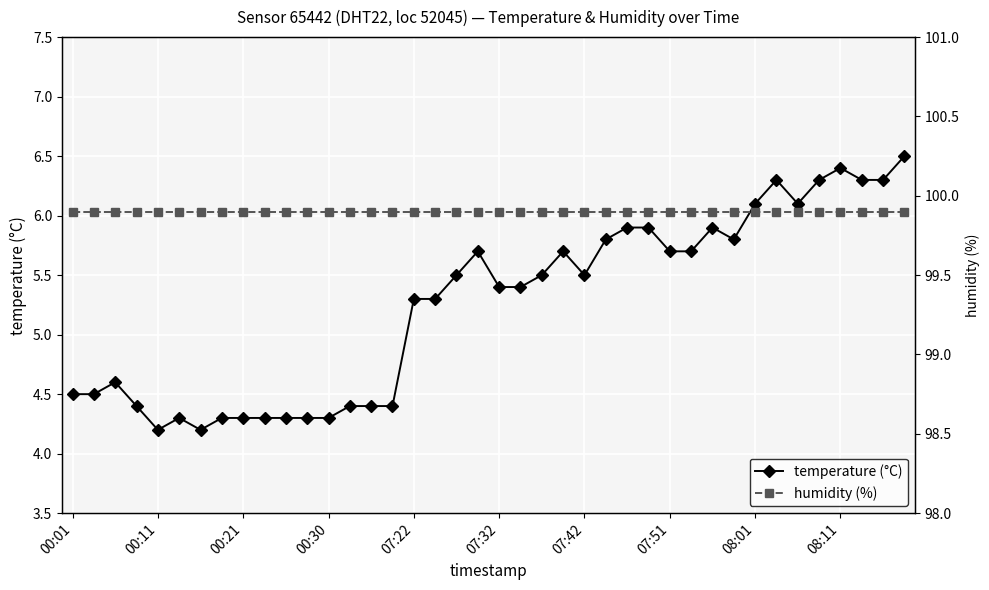

Is it true that temperature (°C) equals 2.5 at 00:01?

False